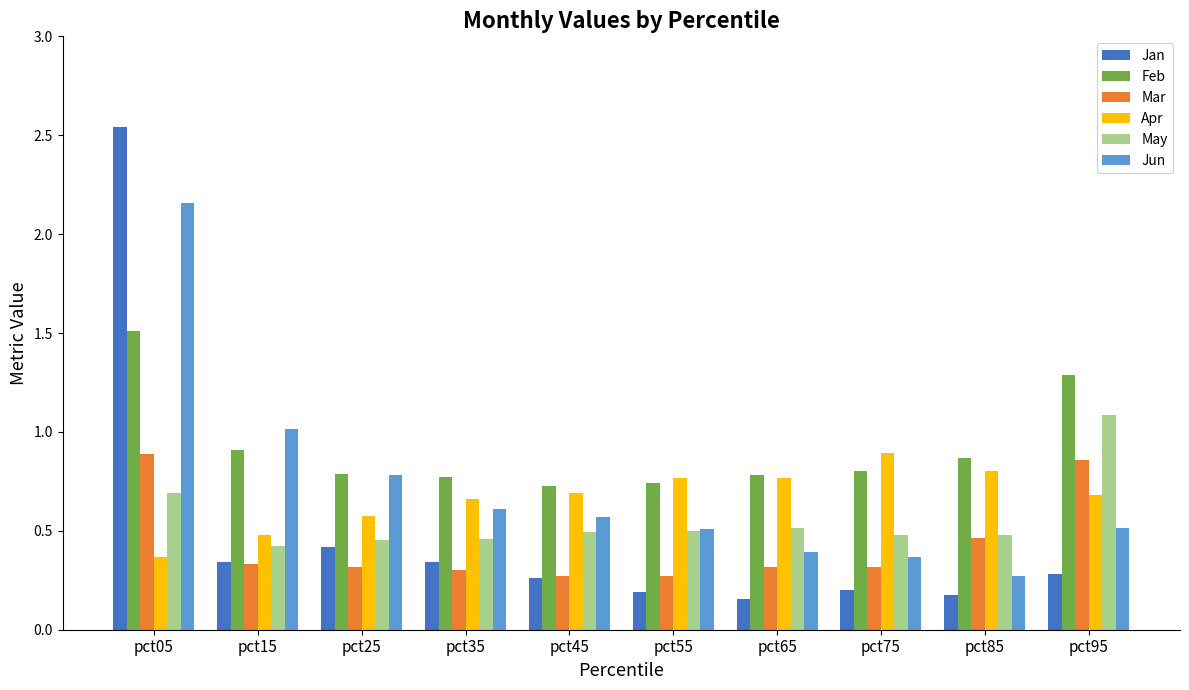

What is the sum of all Jan values?

4.9